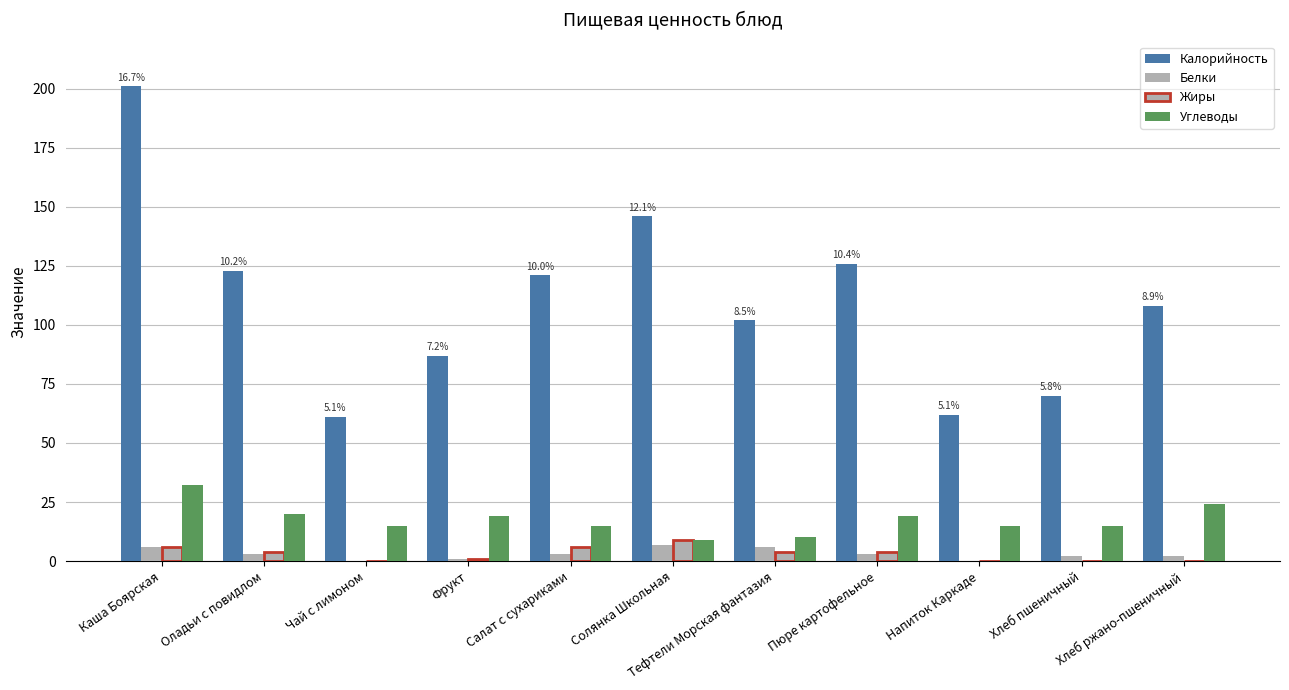

Are the bars horizontal?

No